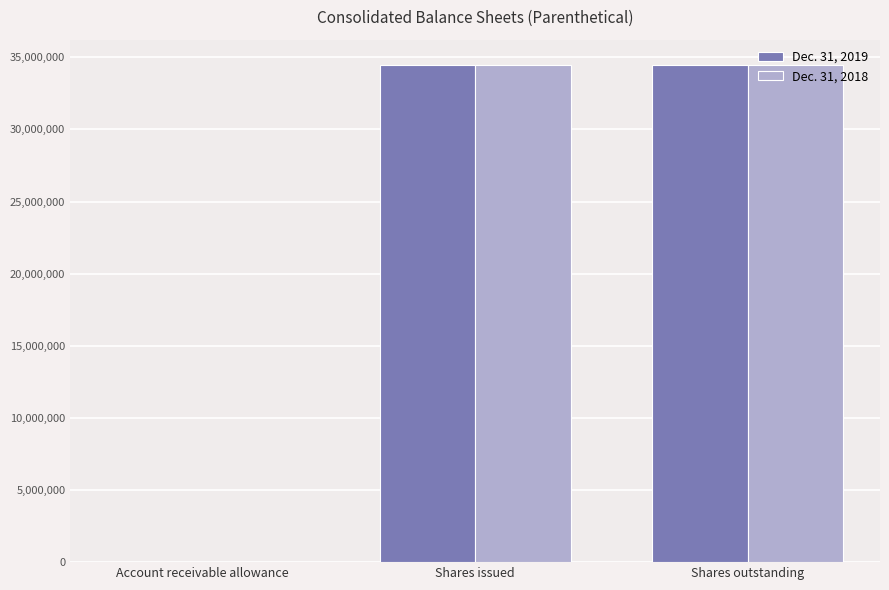

The Dec. 31, 2019 series shows 49912270 at Shares outstanding. True or false?

False